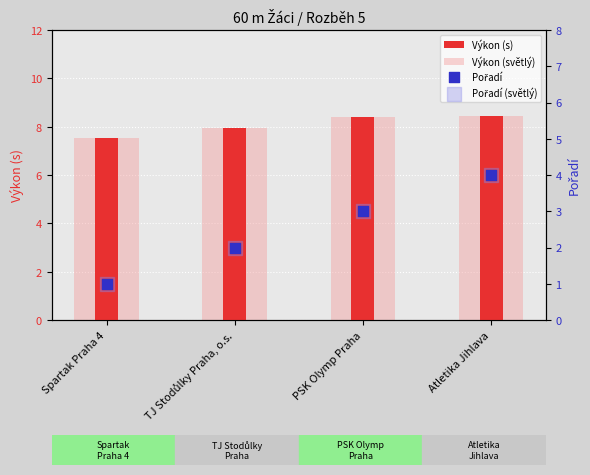

Which series has the largest Y range (max minus min)?

Pořadí